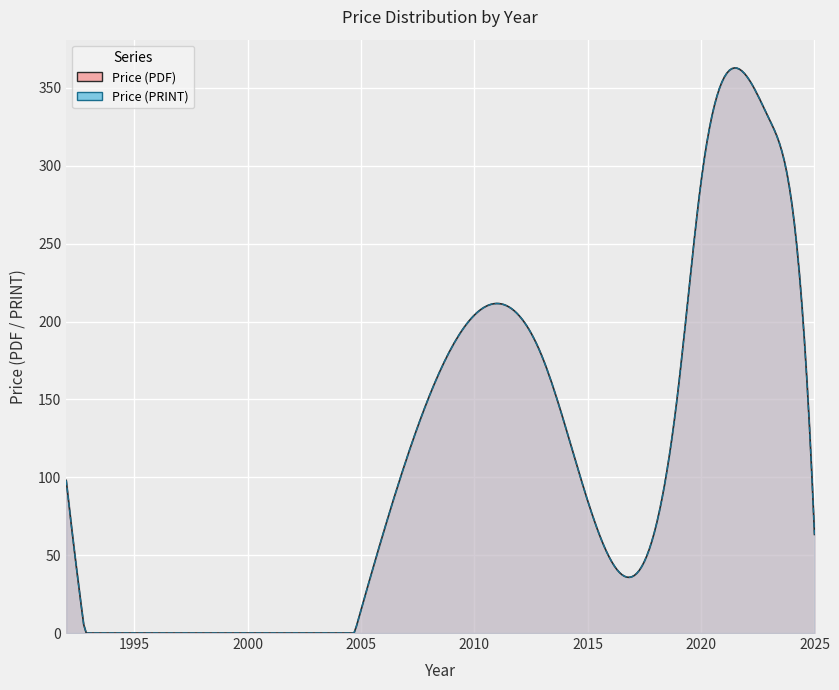

What value does the Price (PDF) series have at 2024?

306